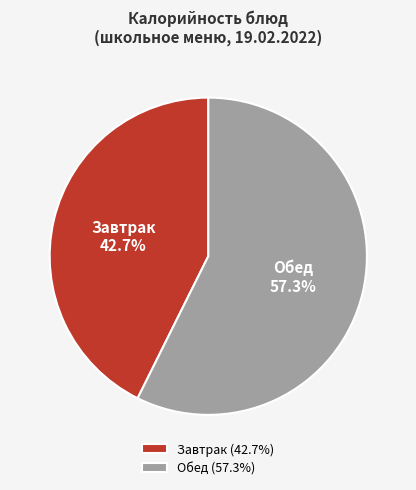

Is Завтрак the majority of the pie?

No